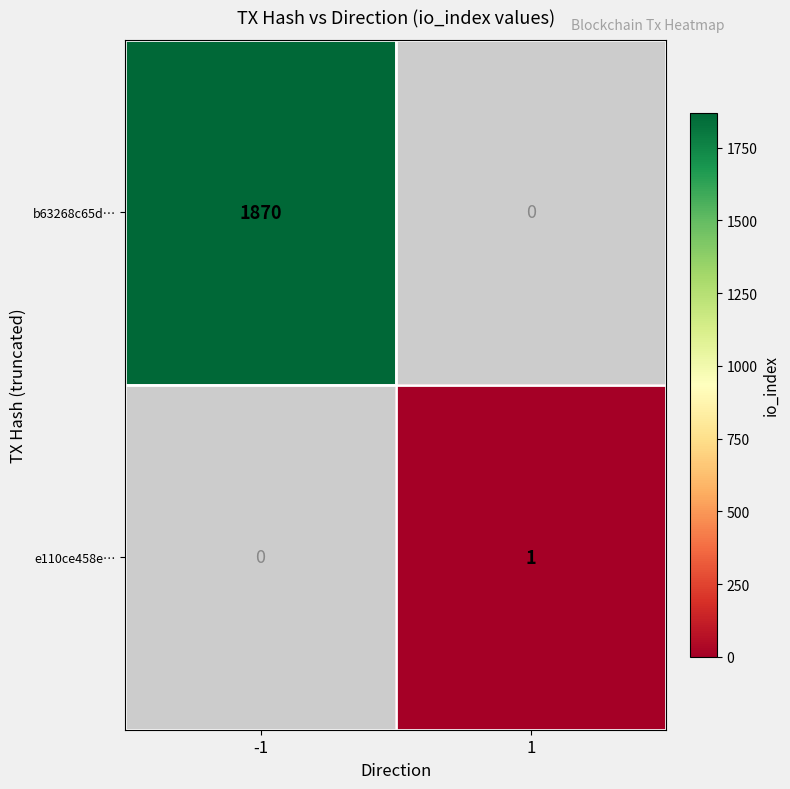

Is the value of b63268c65d… at -1 greater than the value of e110ce458e… at 1?

Yes